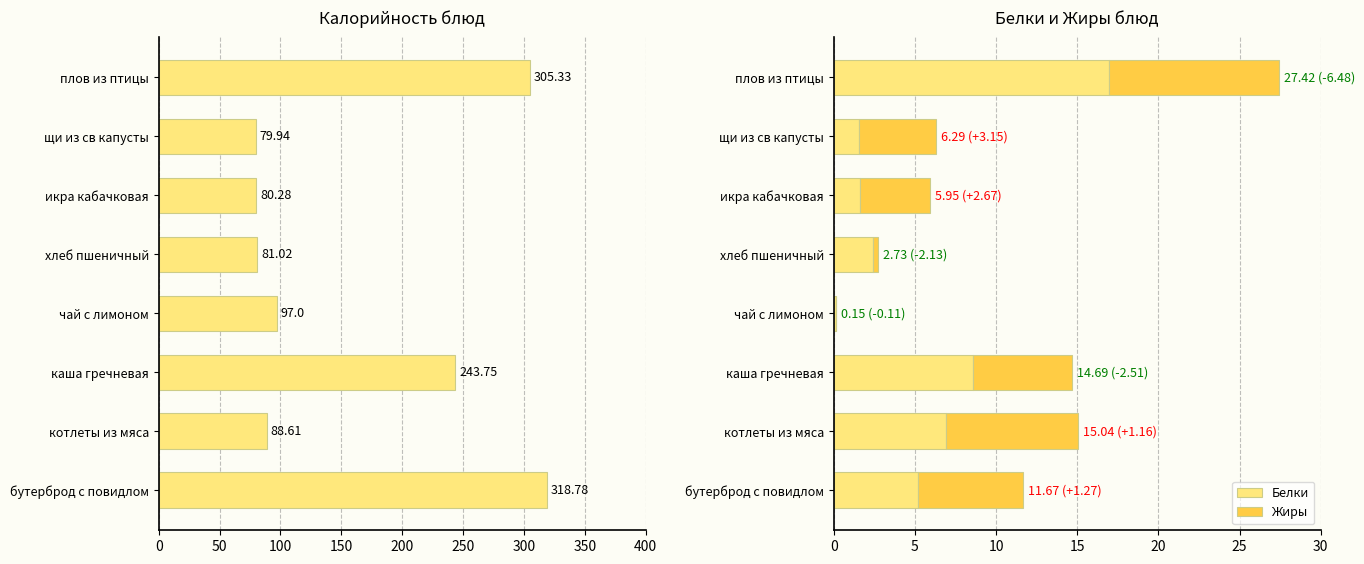

Are the bars horizontal?

Yes